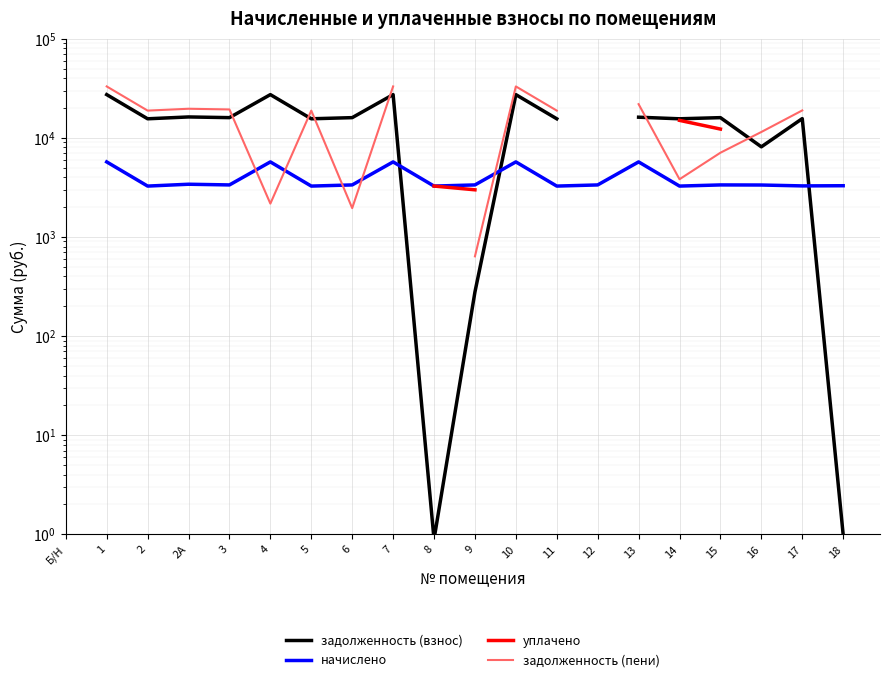

True or false: задолженность (взнос) and задолженность (пени) cross at least once.

True